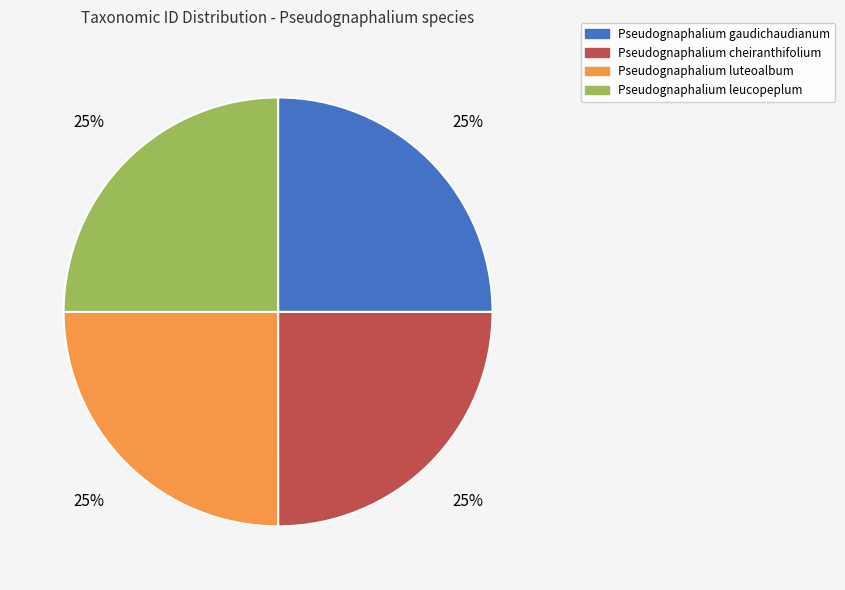

How many segments does this pie chart have?

4